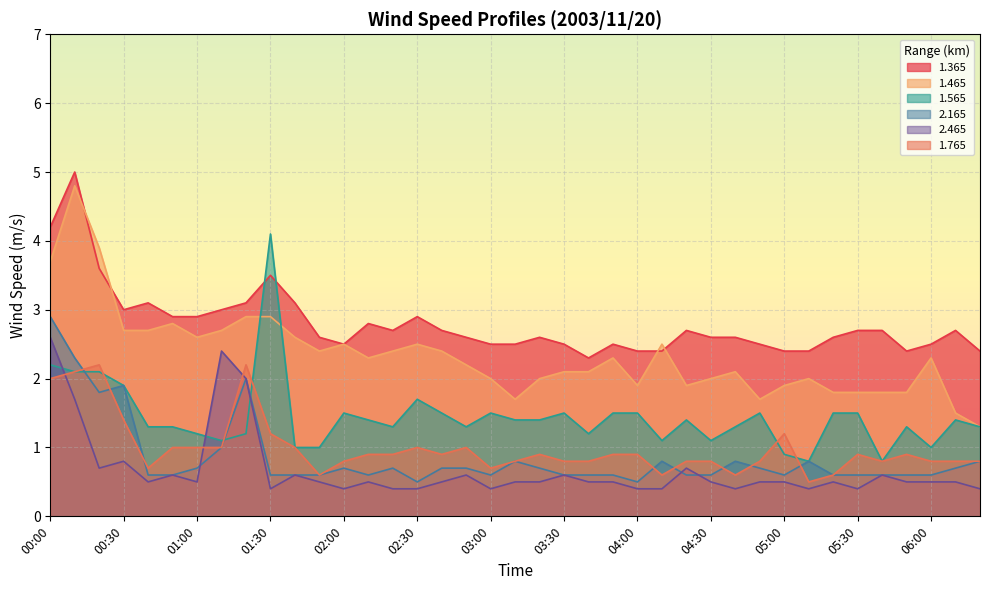

Between 00:40 and 02:20, which series saw the biggest shift?

1.365